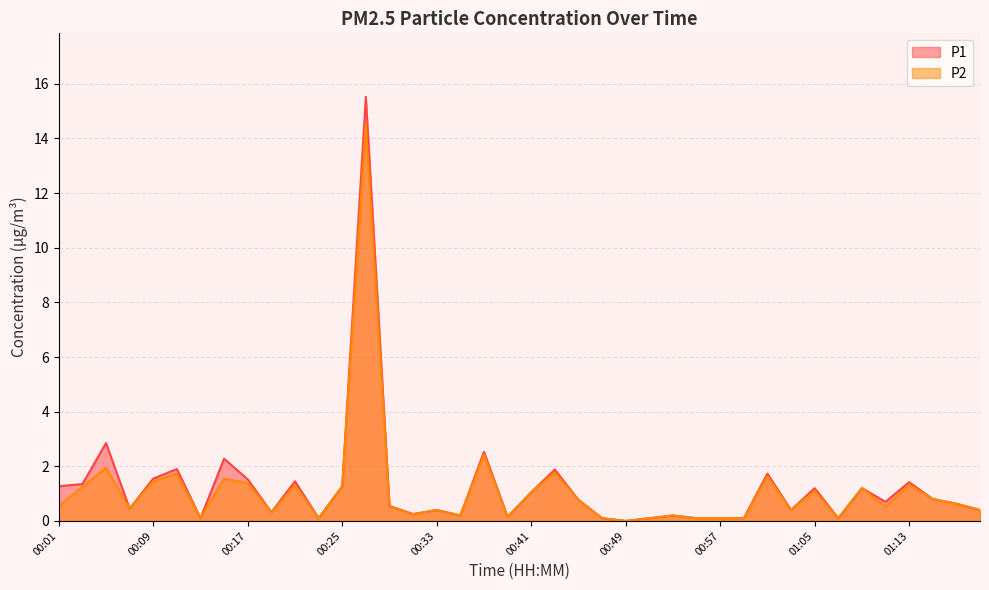

What are all the series names shown in the legend?

P1, P2